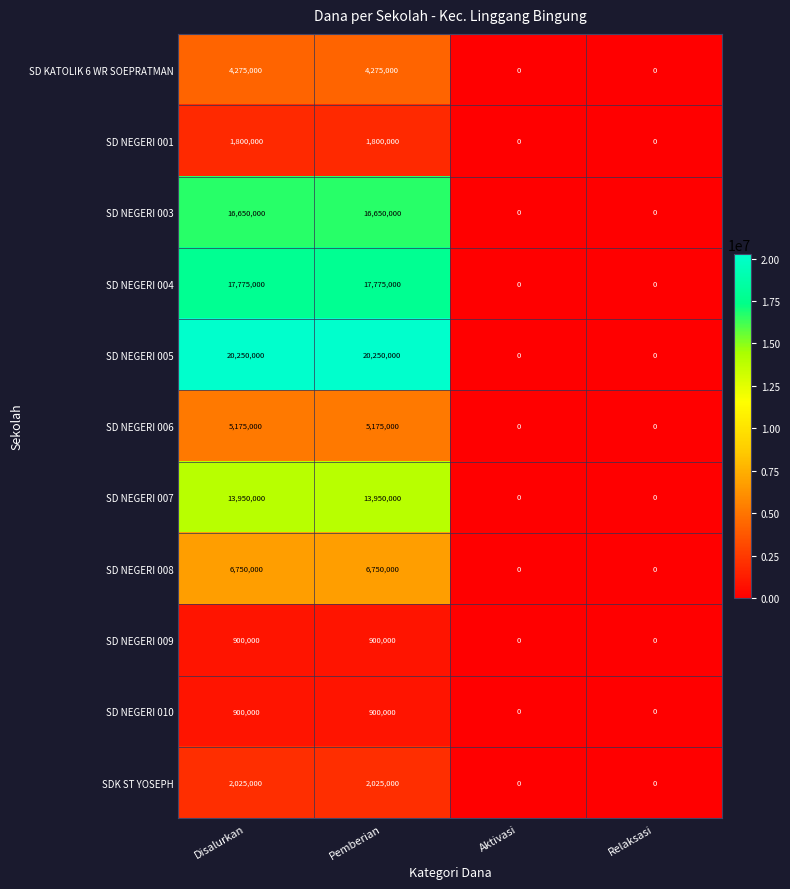

Which series has the largest range (max minus min)?

SD NEGERI 005